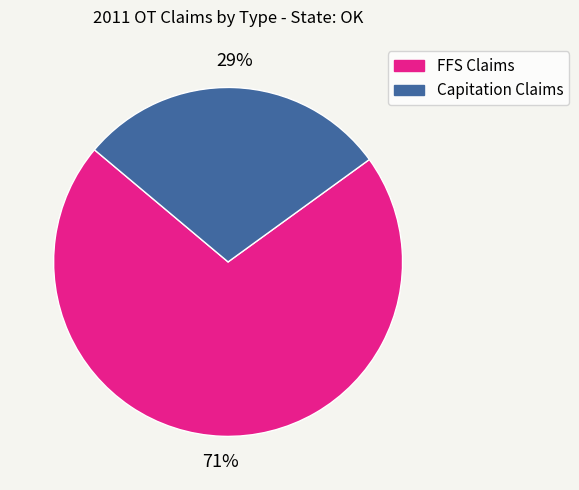

Between Capitation Claims and FFS Claims, which is larger?

FFS Claims